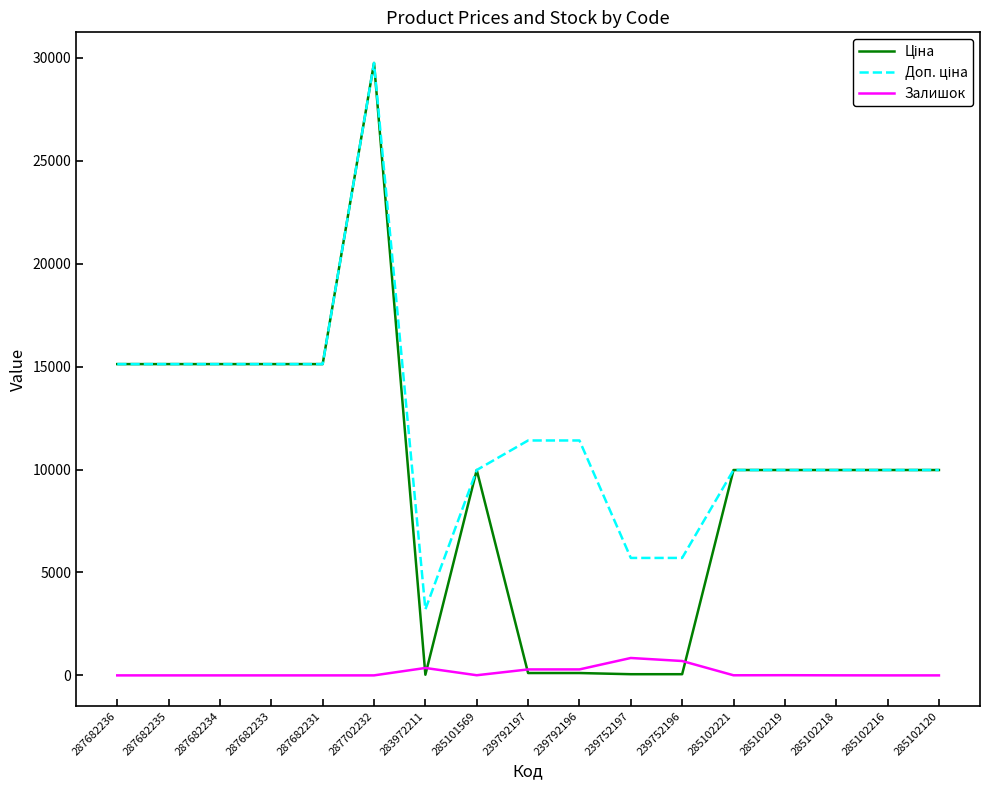

Is this an area chart (filled region under the line)?

No